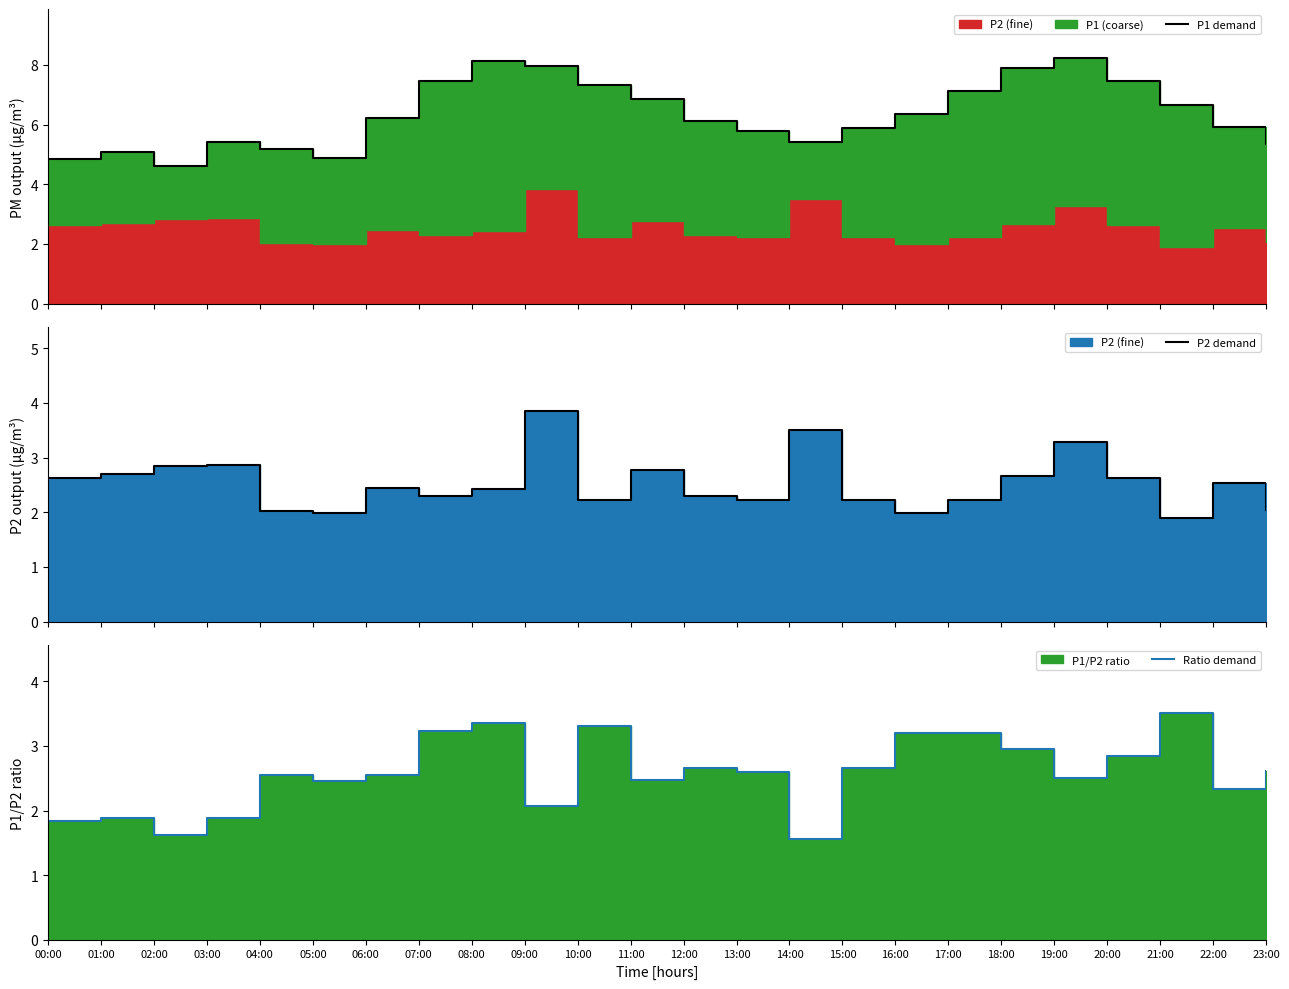

What is the approximate value of Ratio demand at 01:00?

1.9